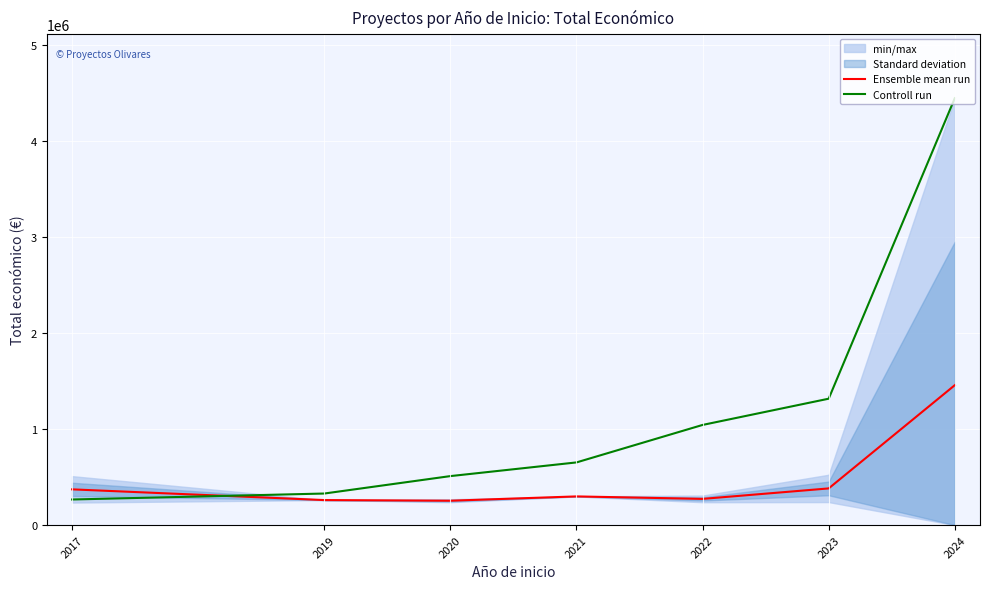

Which has a higher value, 2023 or 2020?

2023